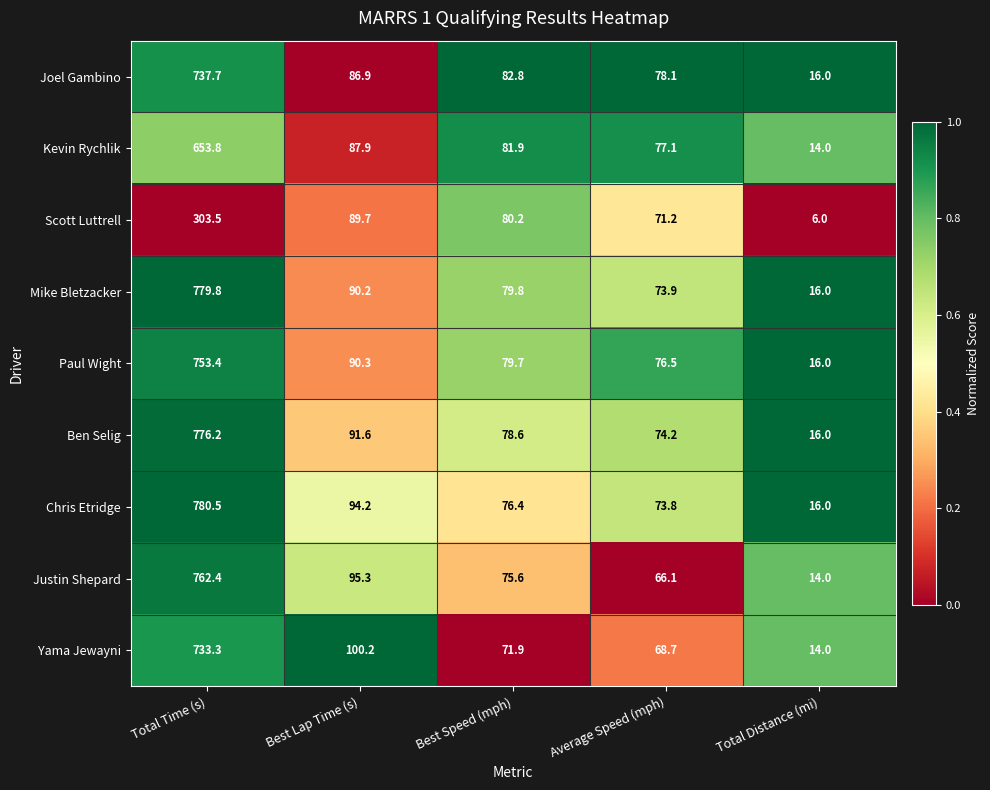

Rank the series by their maximum value, from lowest to highest.

Scott Luttrell, Kevin Rychlik, Yama Jewayni, Joel Gambino, Paul Wight, Justin Shepard, Ben Selig, Mike Bletzacker, Chris Etridge